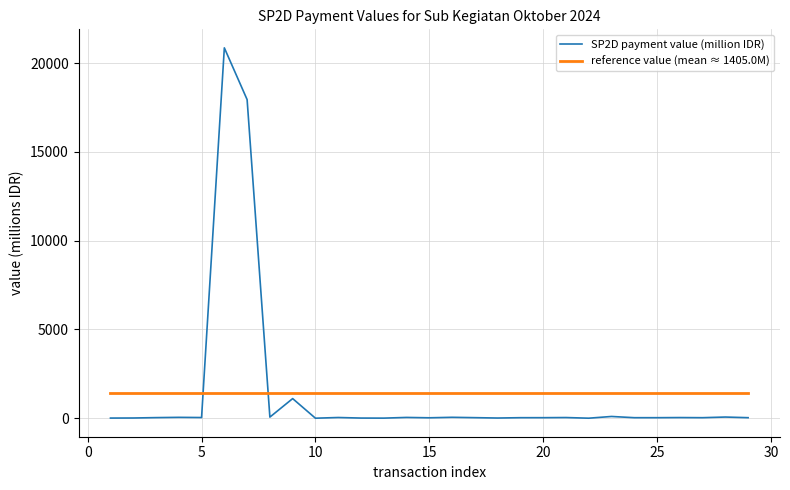

Which series has the largest range (max minus min)?

SP2D payment value (million IDR)